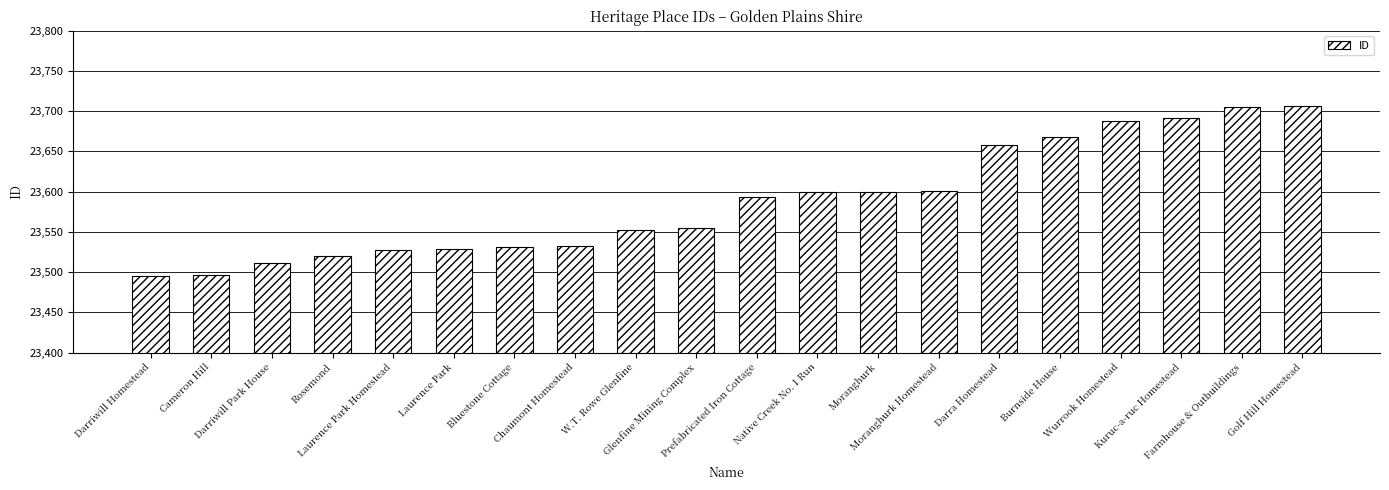

What is the minimum value shown in the chart?

23495